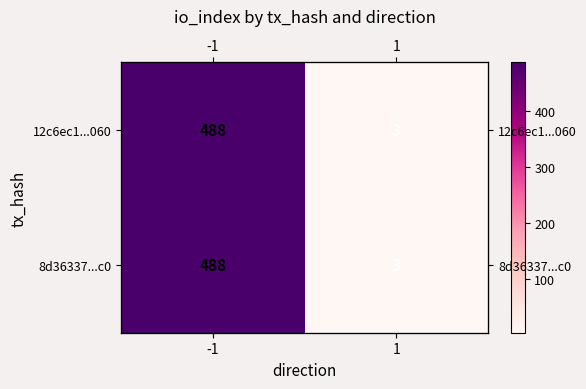

What is the sum of the 12c6ec1...060 values at -1 and 1?

491